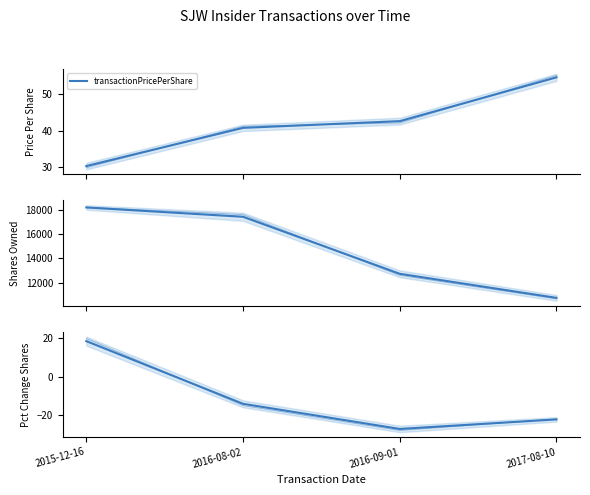

What position from the right is 2017-08-10?

1